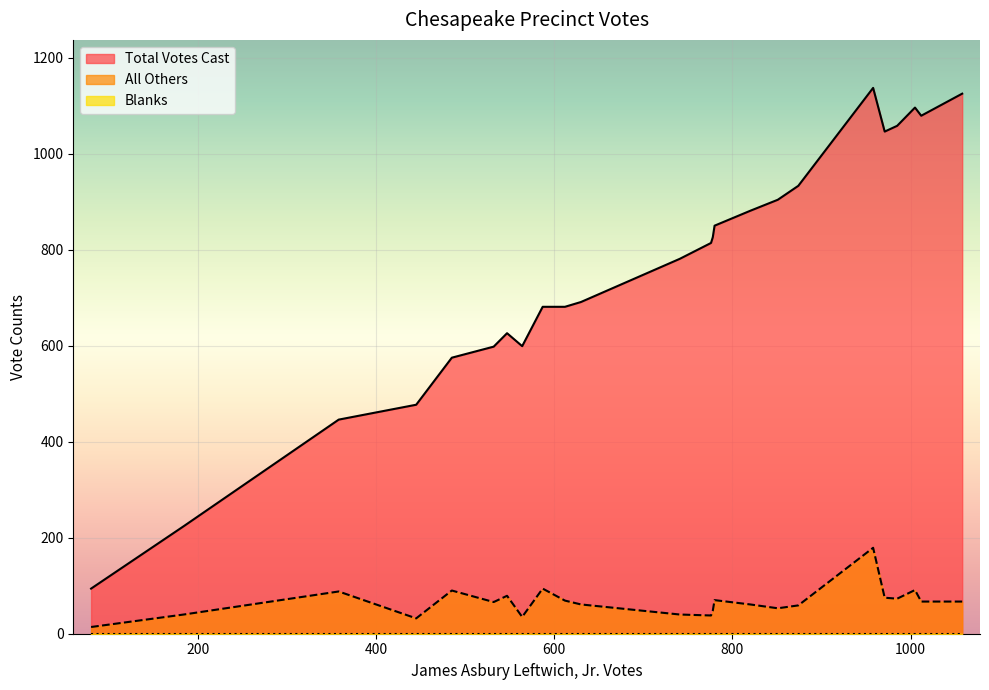

True or false: All Others and Total Votes Cast cross at least once.

False